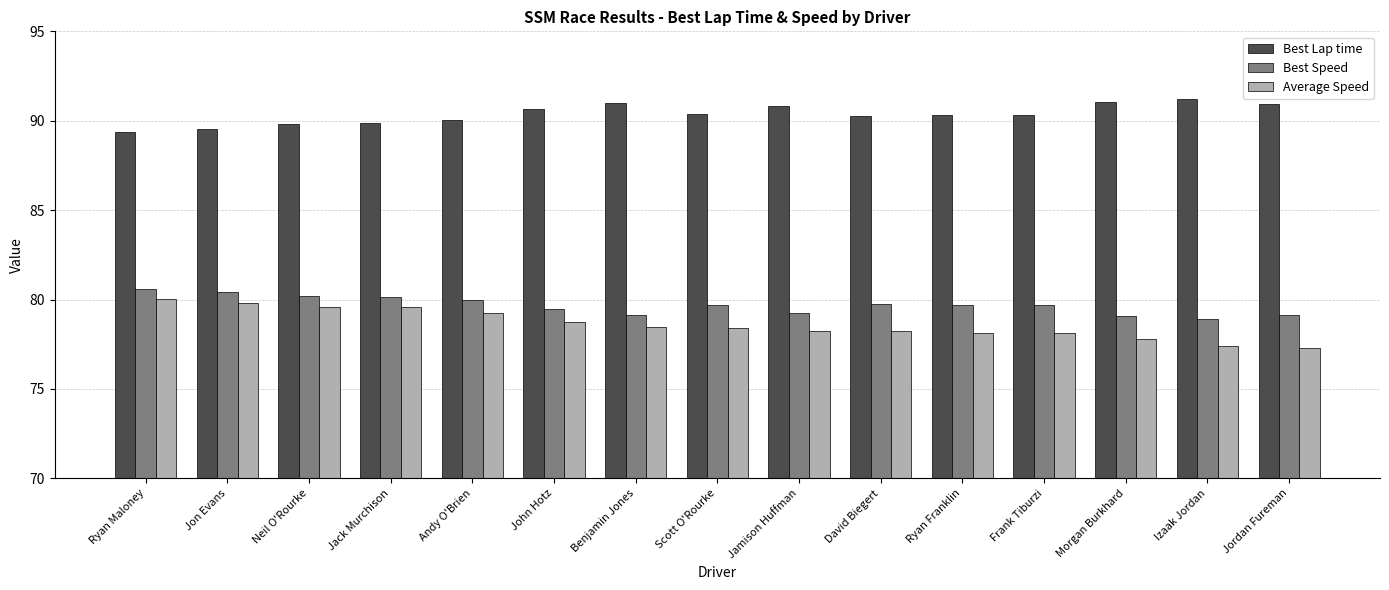

The Average Speed series shows 79.6 at Neil O'Rourke. True or false?

True